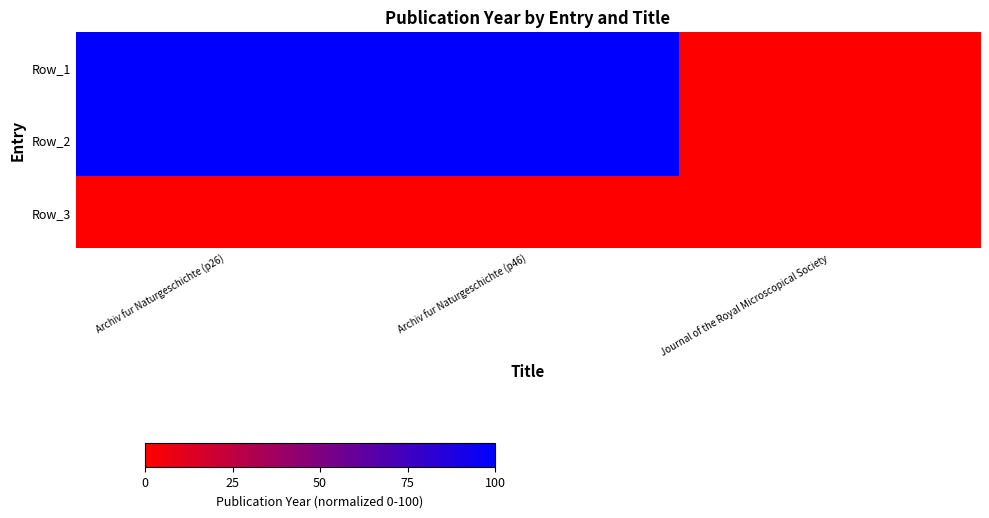

Reading left to right, transcribe all the data shown in this chart.

Row_1: Archiv fur Naturgeschichte (p26)=100	Archiv fur Naturgeschichte (p46)=100	Journal of the Royal Microscopical Society=0
Row_2: Archiv fur Naturgeschichte (p26)=100	Archiv fur Naturgeschichte (p46)=100	Journal of the Royal Microscopical Society=0
Row_3: Archiv fur Naturgeschichte (p26)=0	Archiv fur Naturgeschichte (p46)=0	Journal of the Royal Microscopical Society=0